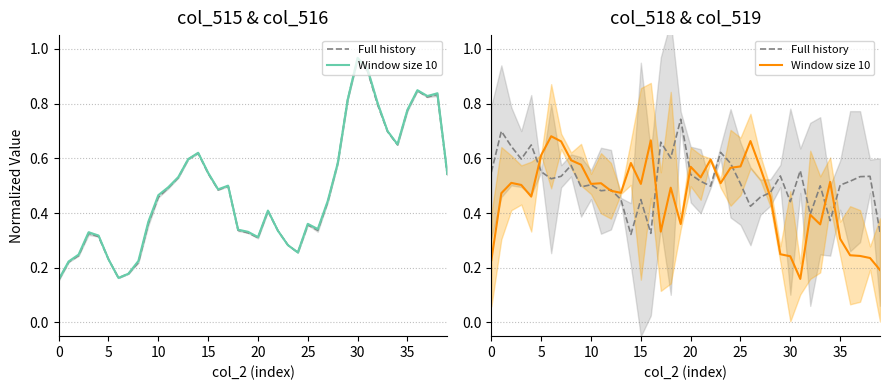

What are all the series names shown in the legend?

Full history, Window size 10